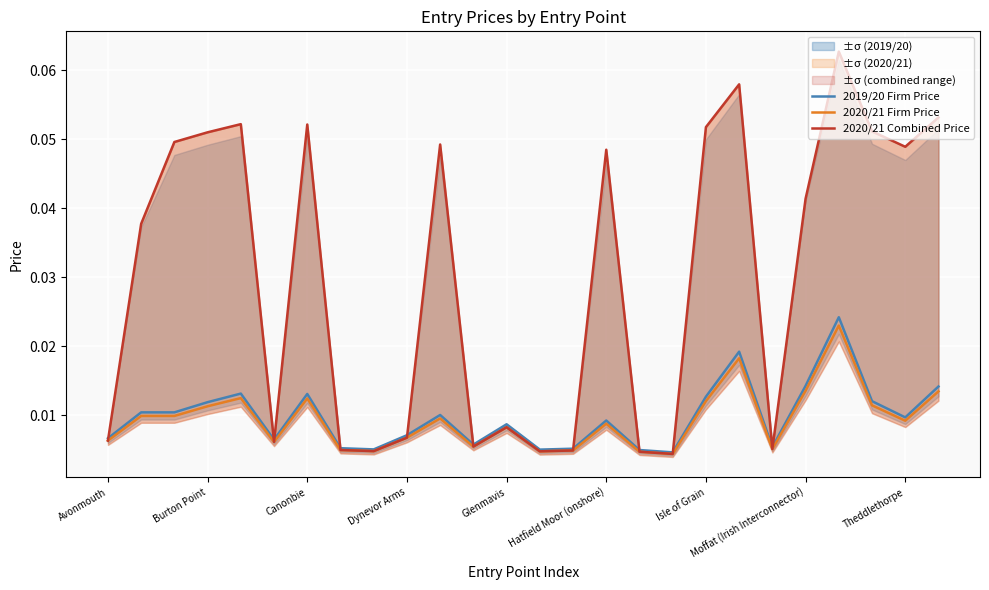

True or false: 2020/21 Combined Price and 2020/21 Firm Price cross at least once.

False